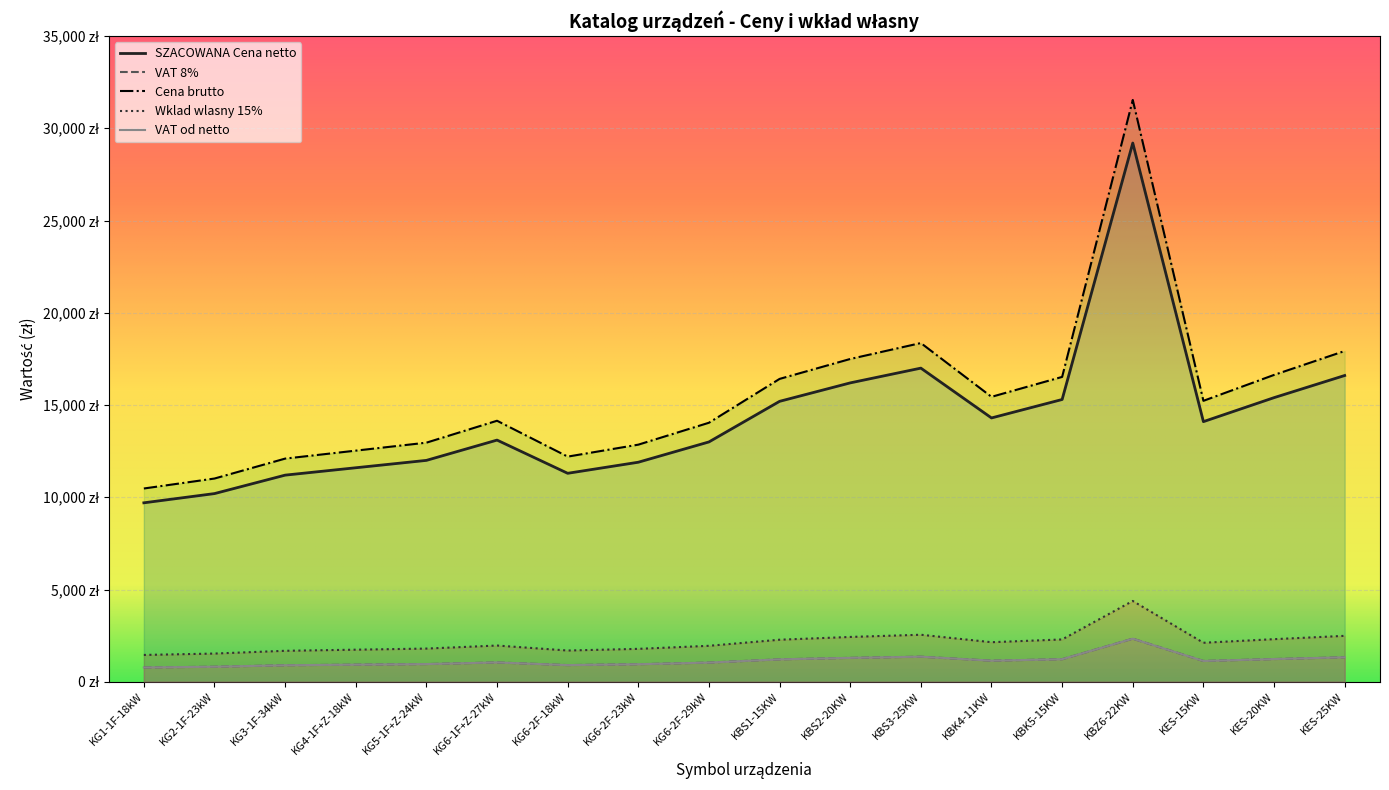

Reading left to right, transcribe all the data shown in this chart.

SZACOWANA Cena netto: 9700	10200	11200	11600	12000	13100	11300	11900	13000	15200	16200	17000	14300	15300	29200	14100	15400	16600
VAT 8%: 776	816	896	928	960	1048	904	952	1040	1216	1296	1360	1144	1224	2336	1128	1232	1328
Cena brutto: 10476	11016	12096	12528	12960	14148	12204	12852	14040	16416	17496	18360	15444	16524	31536	15228	16632	17928
Wklad wlasny 15%: 1455	1530	1680	1740	1800	1965	1695	1785	1950	2280	2430	2550	2145	2295	4380	2115	2310	2490
VAT od netto: 776	816	896	928	960	1048	904	952	1040	1216	1296	1360	1144	1224	2336	1128	1232	1328